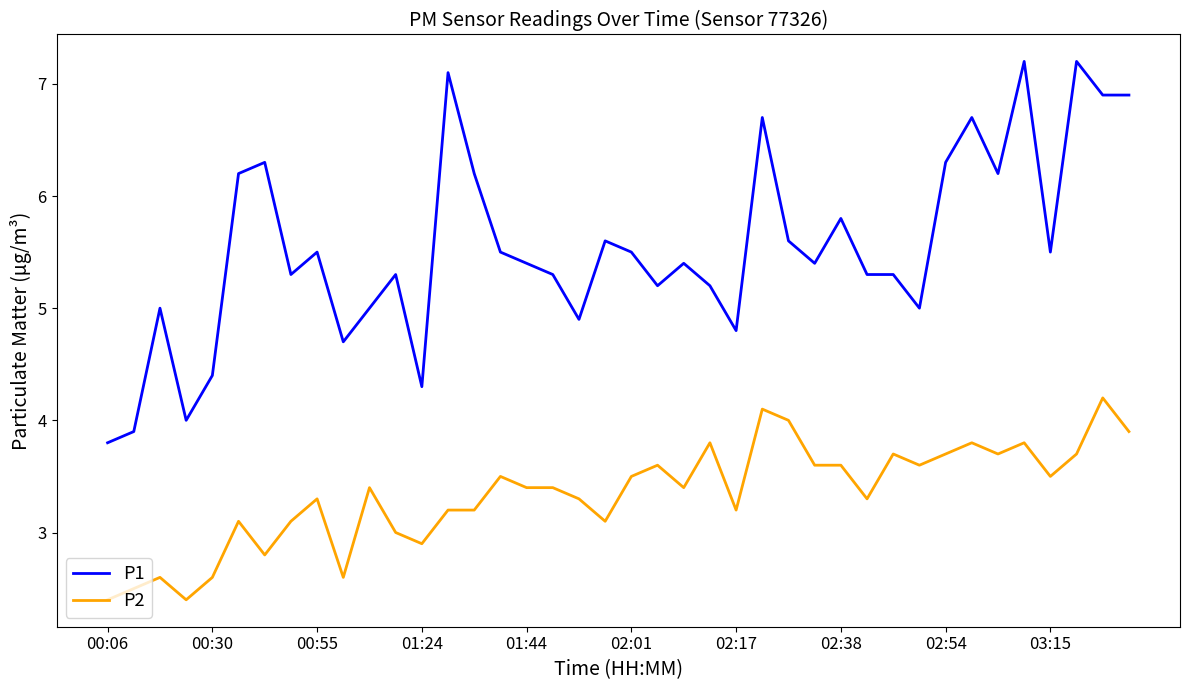

Which series has the largest total across all categories?

P1